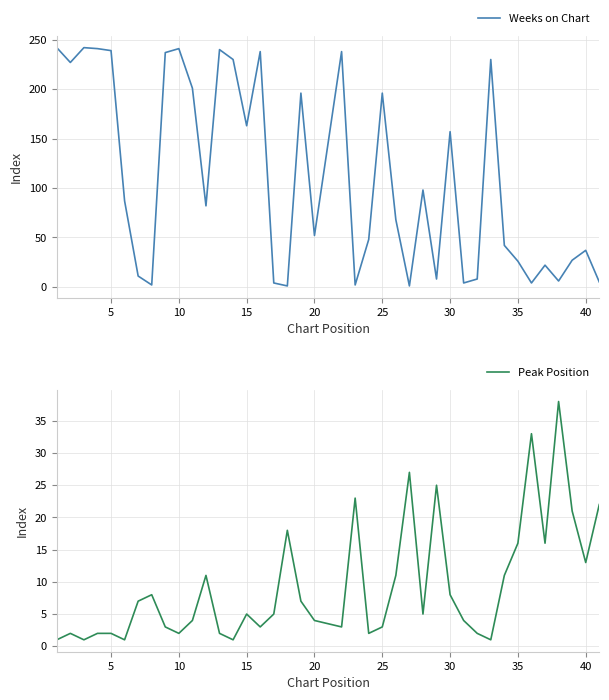

What is the average value of the Weeks on Chart series?

110